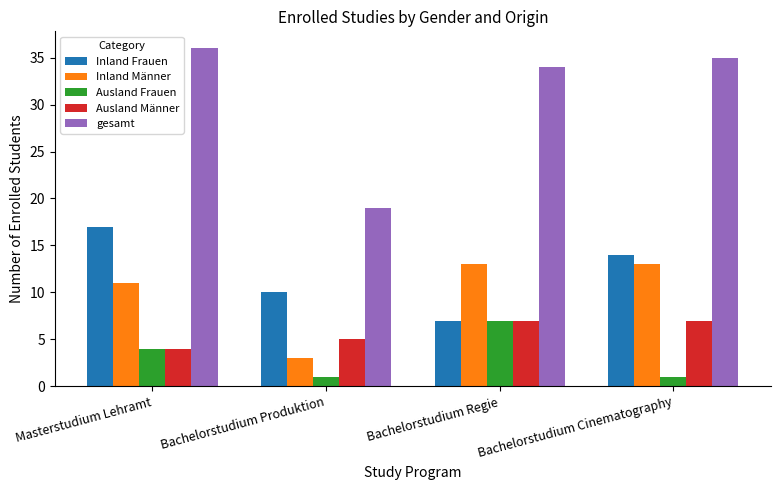

What is the value of the gesamt bar at the 2nd from the left?

19